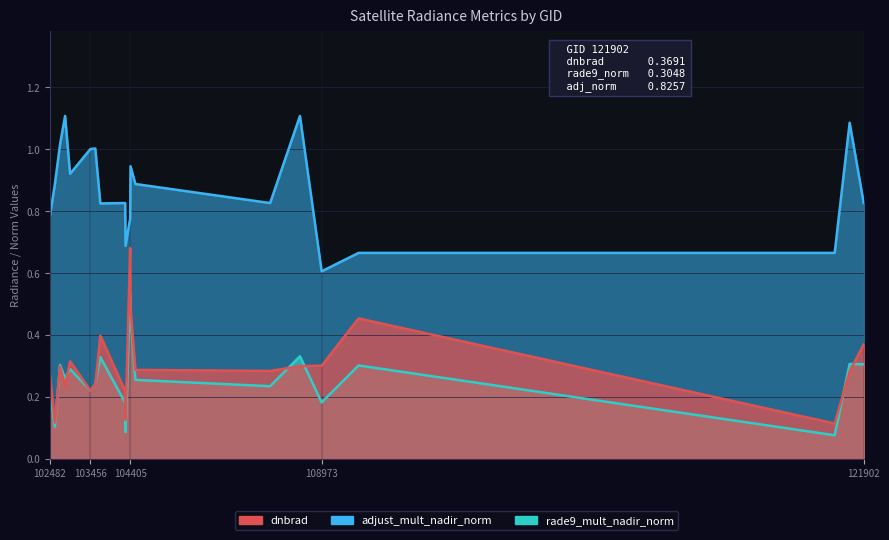

Reading right to left, transcribe all the data shown in this chart.

dnbrad: 19=0.4	18=0.3	17=0.1	16=0.5	15=0.3	14=0.3	13=0.3	12=0.3	11=0.5	10=0.7	9=0.1	8=0.2	7=0.4	6=0.2	5=0.2	4=0.3	3=0.2	2=0.3	1=0.1	0=0.3
rade9_mult_nadir_norm: 19=0.3	18=0.3	17=0.1	16=0.3	15=0.2	14=0.3	13=0.2	12=0.3	11=0.5	10=0.5	9=0.1	8=0.2	7=0.3	6=0.2	5=0.2	4=0.3	3=0.3	2=0.3	1=0.1	0=0.2
adjust_mult_nadir_norm: 19=0.8	18=1.1	17=0.7	16=0.7	15=0.6	14=1.1	13=0.8	12=0.9	11=0.9	10=0.8	9=0.7	8=0.8	7=0.8	6=1.0	5=1.0	4=0.9	3=1.1	2=1.0	1=0.9	0=0.8